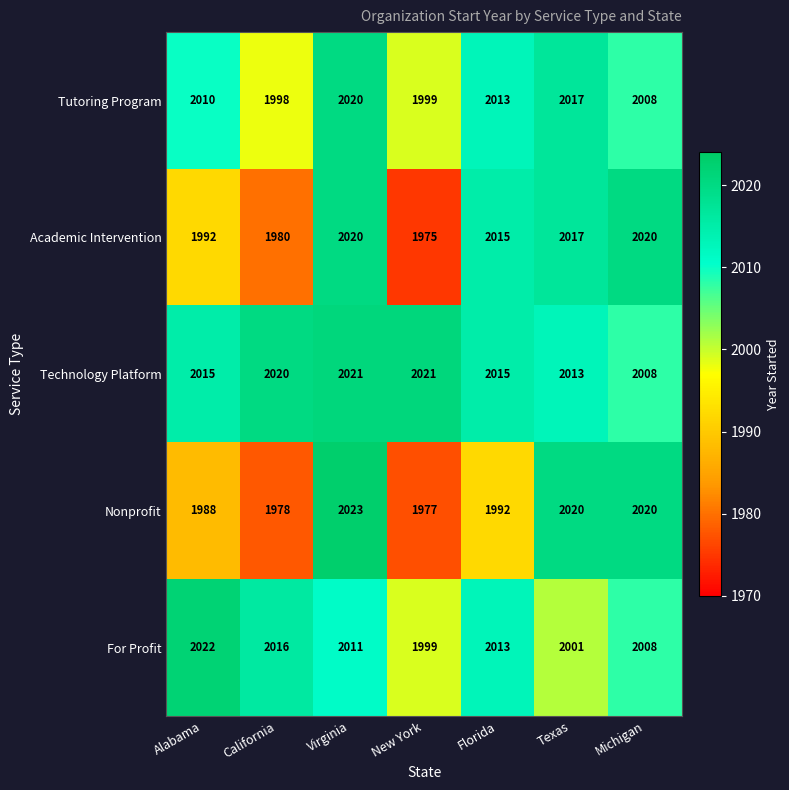

The Academic Intervention series shows 2020 at Virginia. True or false?

True